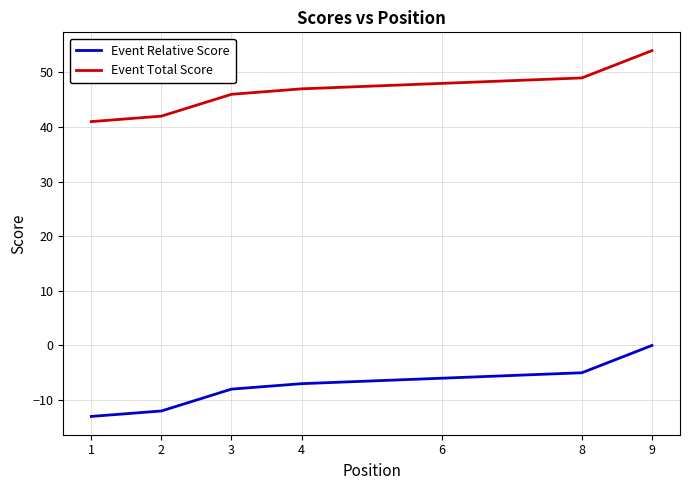

Is this an area chart (filled region under the line)?

No